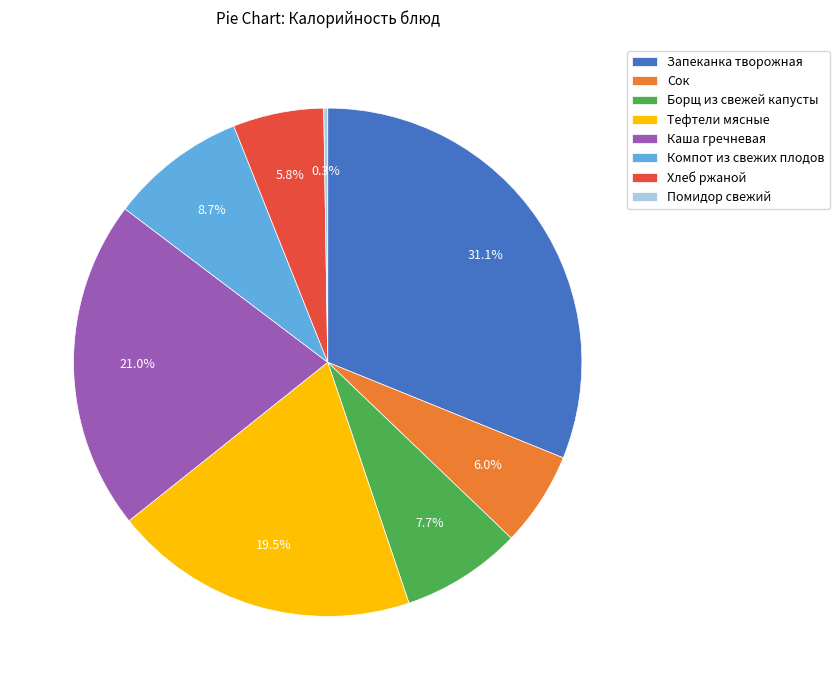

To the nearest percent, what is the difference between the largest and smallest slice percentages?

31%